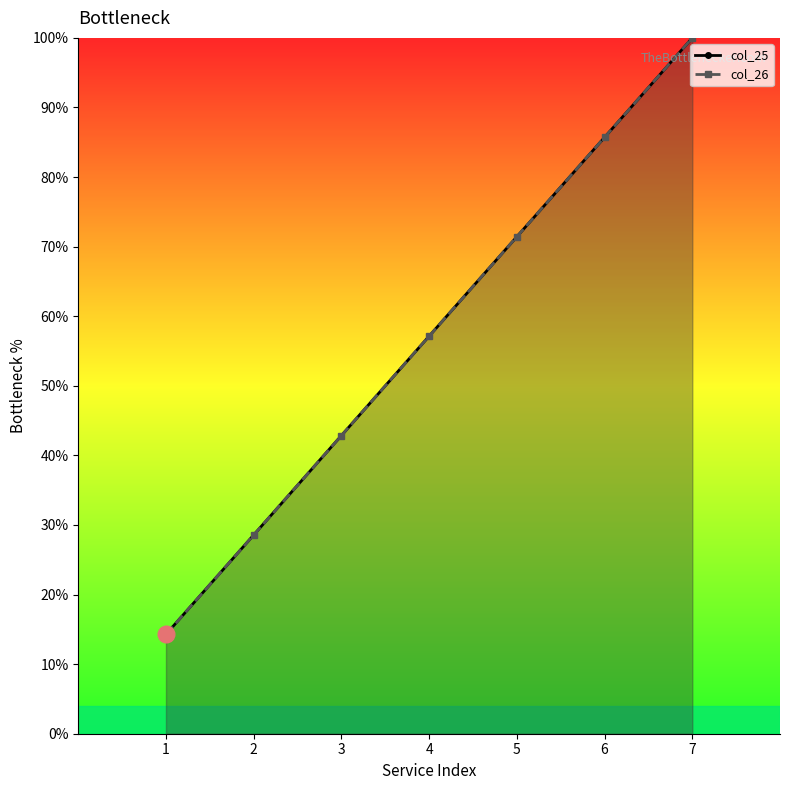

Does the chart have visible grid lines?

No